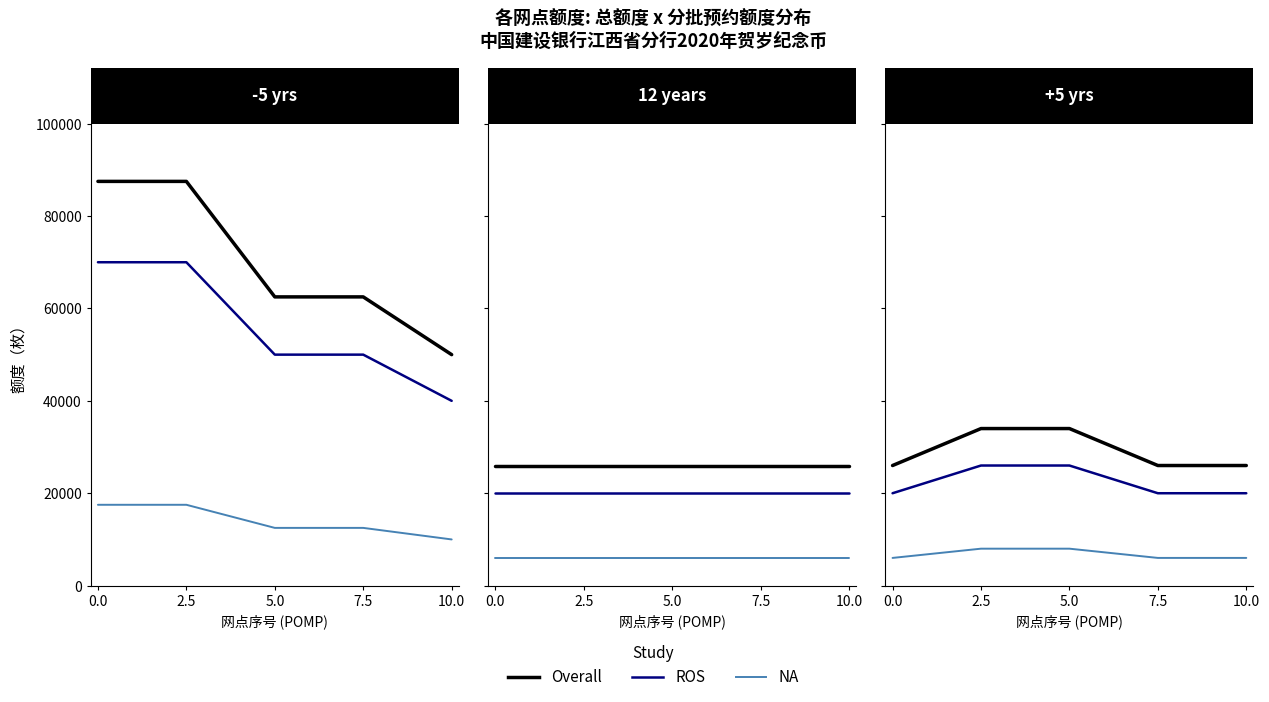

Does the chart display data point markers on the line(s)?

No